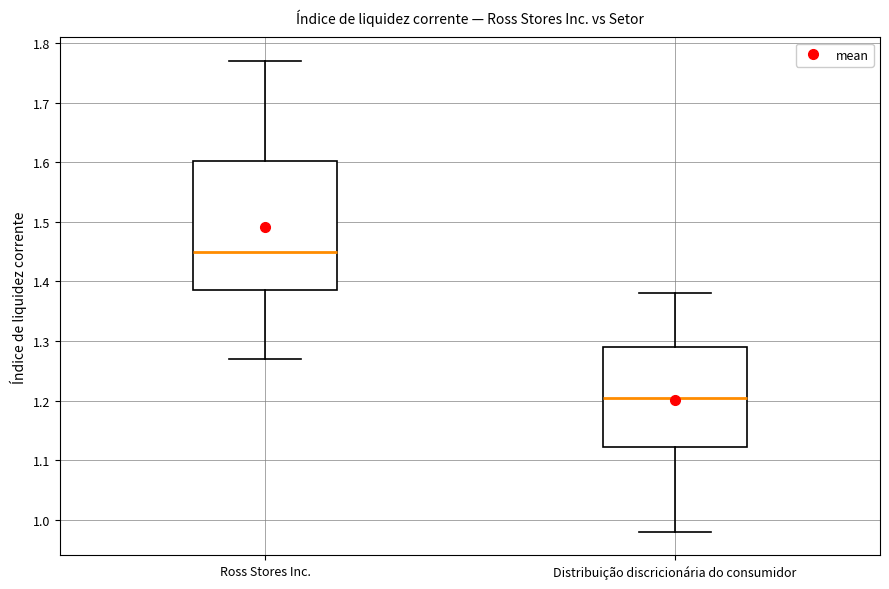

Reading left to right, transcribe this box plot: for each box, give where its median line is, the range the box spans, and where its two whiskers end, as read against the y-axis. The values are not printed on the chart, so give them approximately, as read against the axis.

Ross Stores Inc.: median 1.45, box 1.39 to 1.60, whiskers 1.27 to 1.77
Distribuição discricionária do consumidor: median 1.21, box 1.12 to 1.29, whiskers 0.98 to 1.38